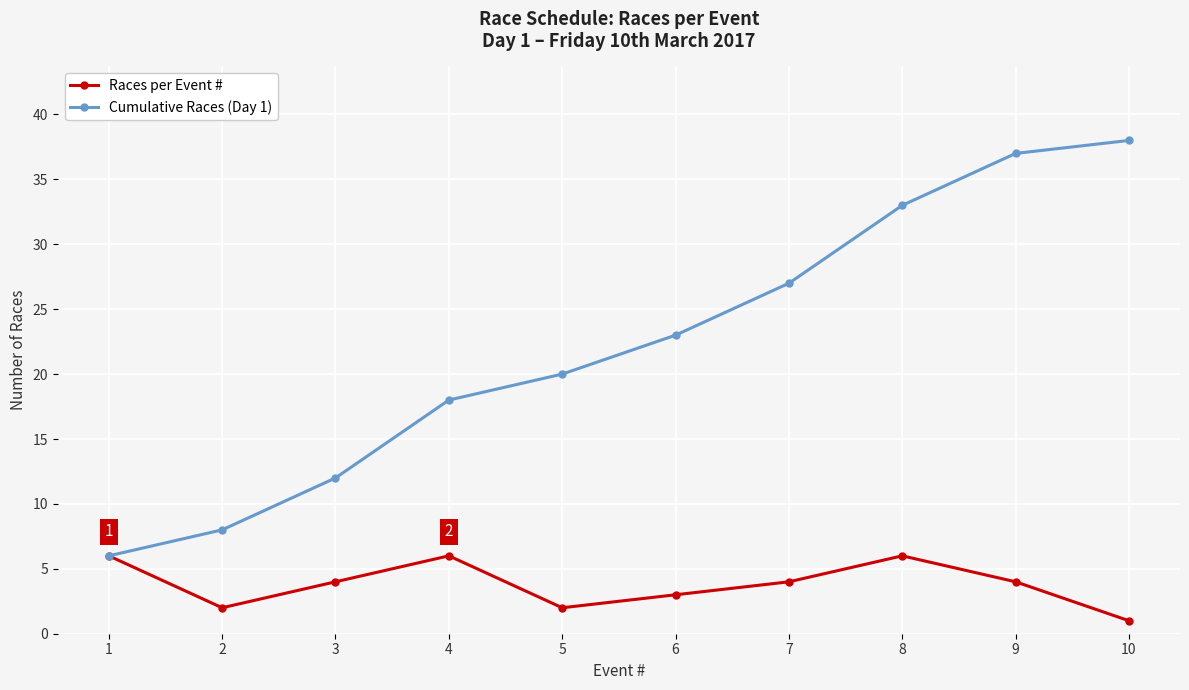

List the series in order of their overall mean, highest first.

Cumulative Races (Day 1), Races per Event #